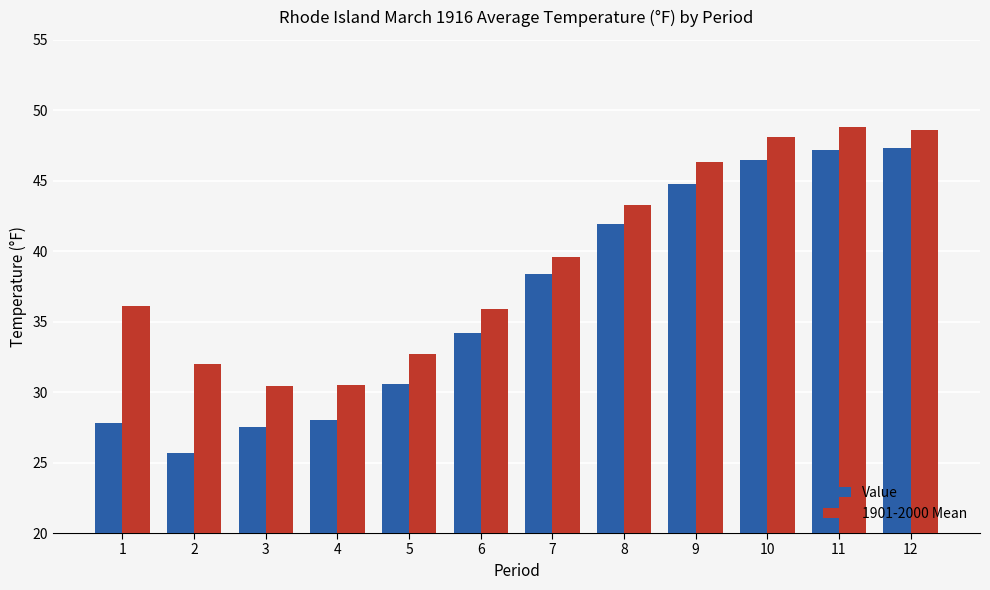

Rank the series by their average value, from lowest to highest.

Value, 1901-2000 Mean